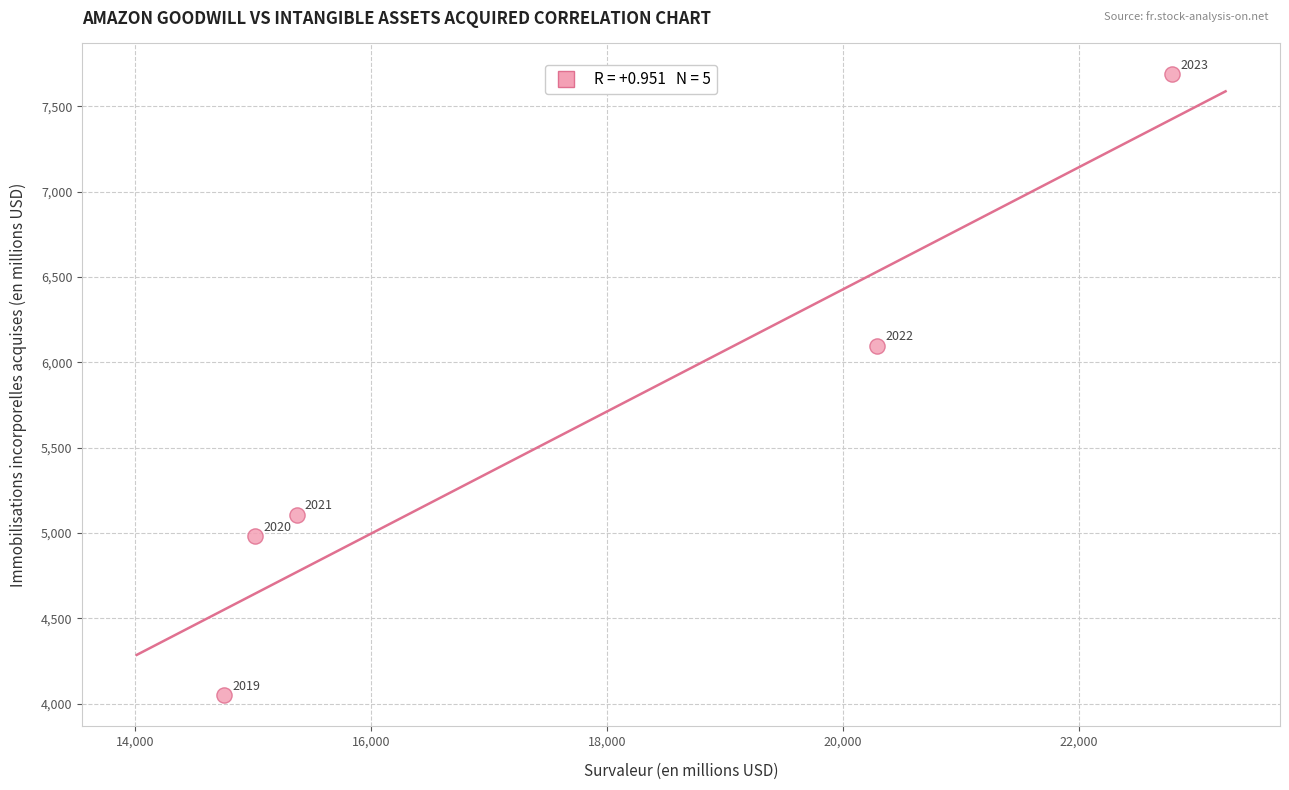

What is the range of Y values (max minus min)?

3638